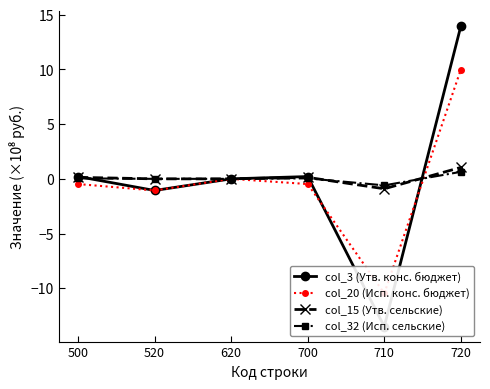

What is the lowest value of the col_20 (Исп. конс. бюджет) series?

-10.5